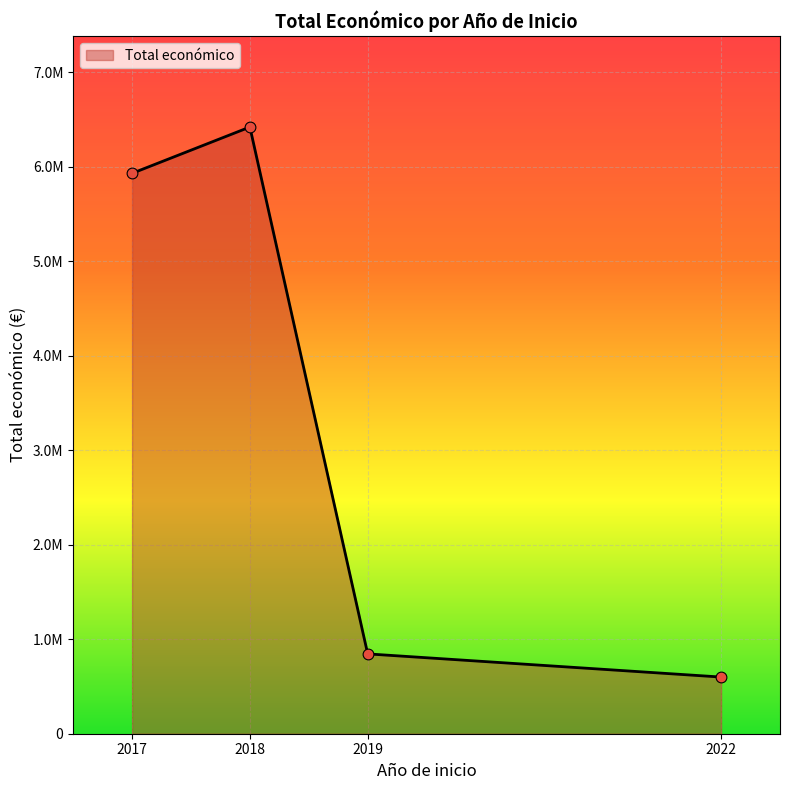

Which has a higher value, 2018 or 2017?

2018